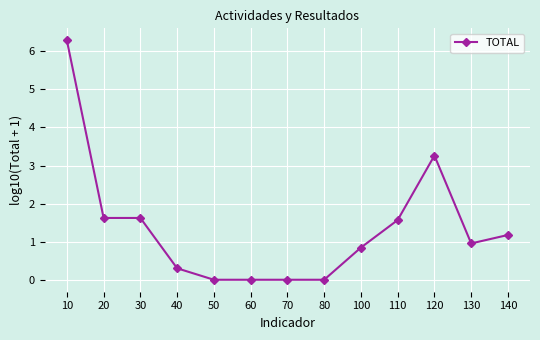

The value at 30 is 2.7. True or false?

False